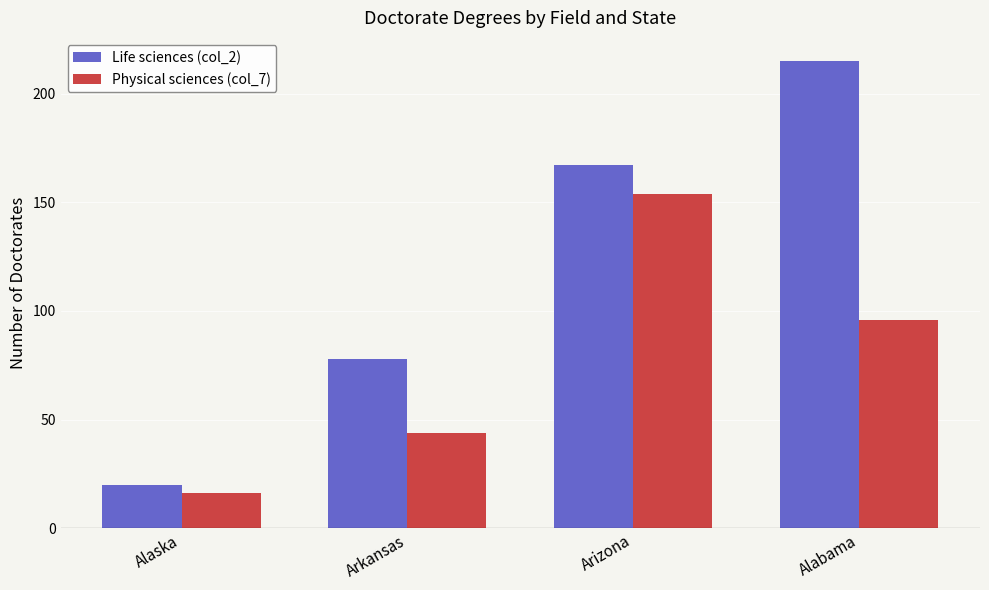

How many groups of bars are there?

4